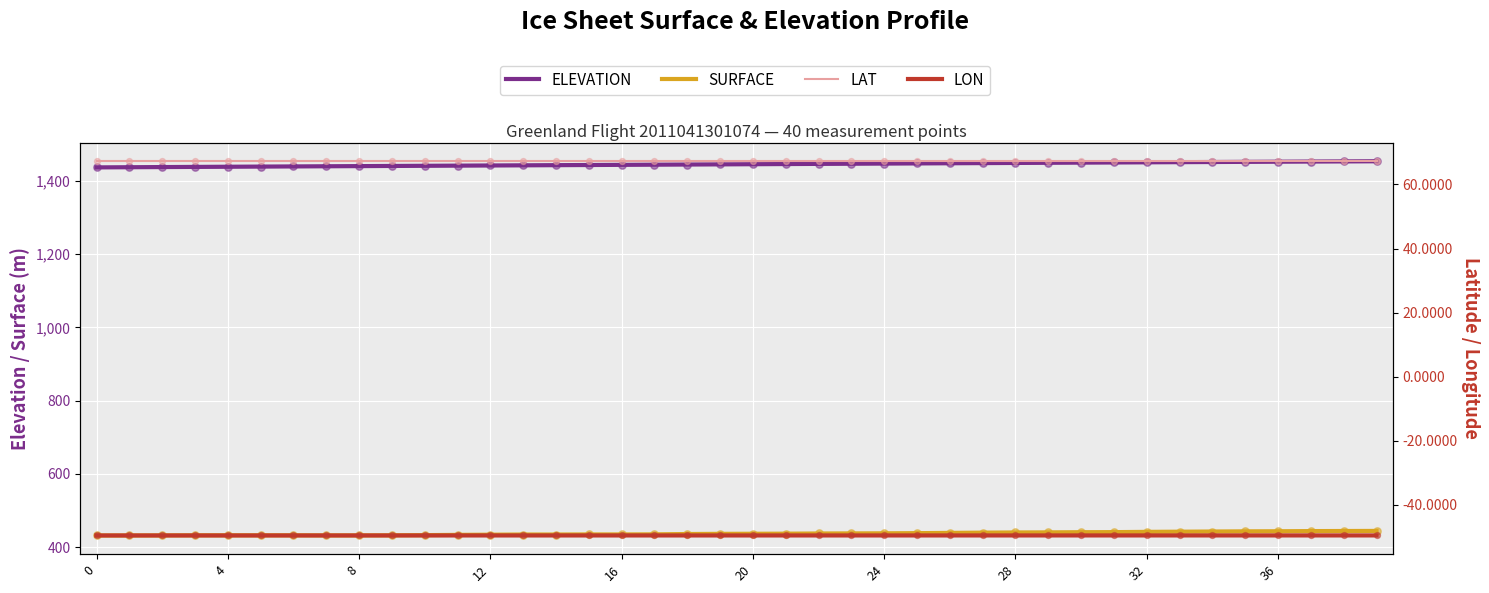

Which series reaches the minimum Y coordinate?

LON